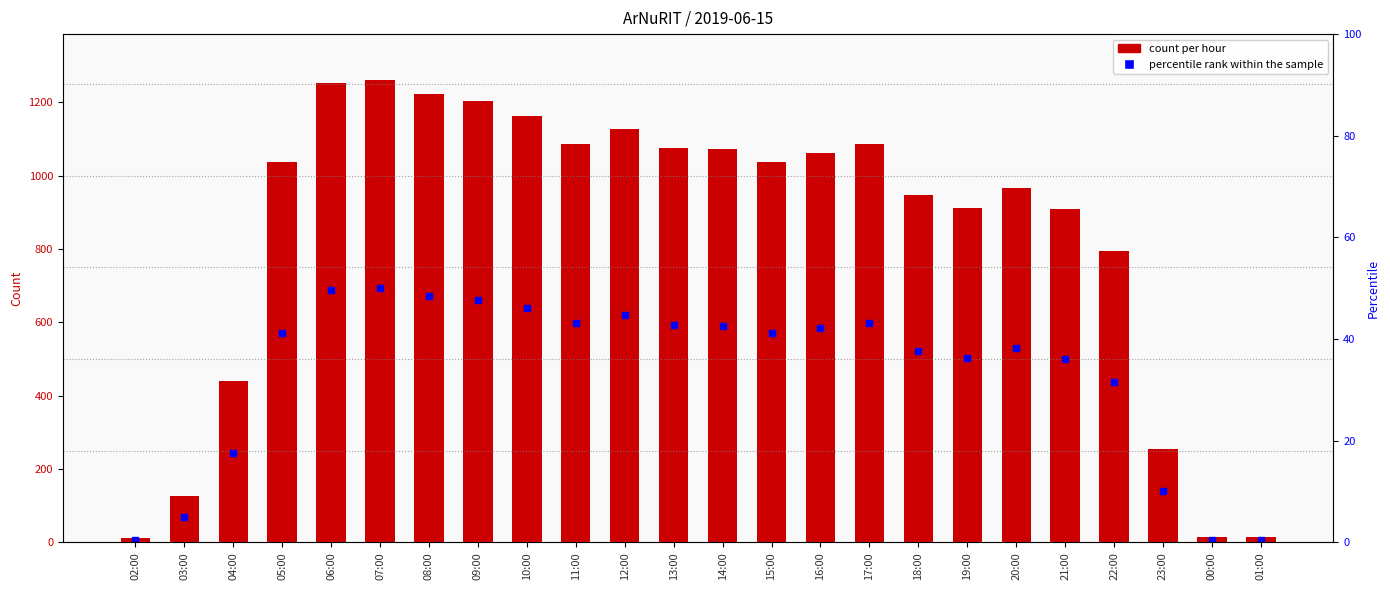

What is the change in value from 15:00 to 20:00?

-72